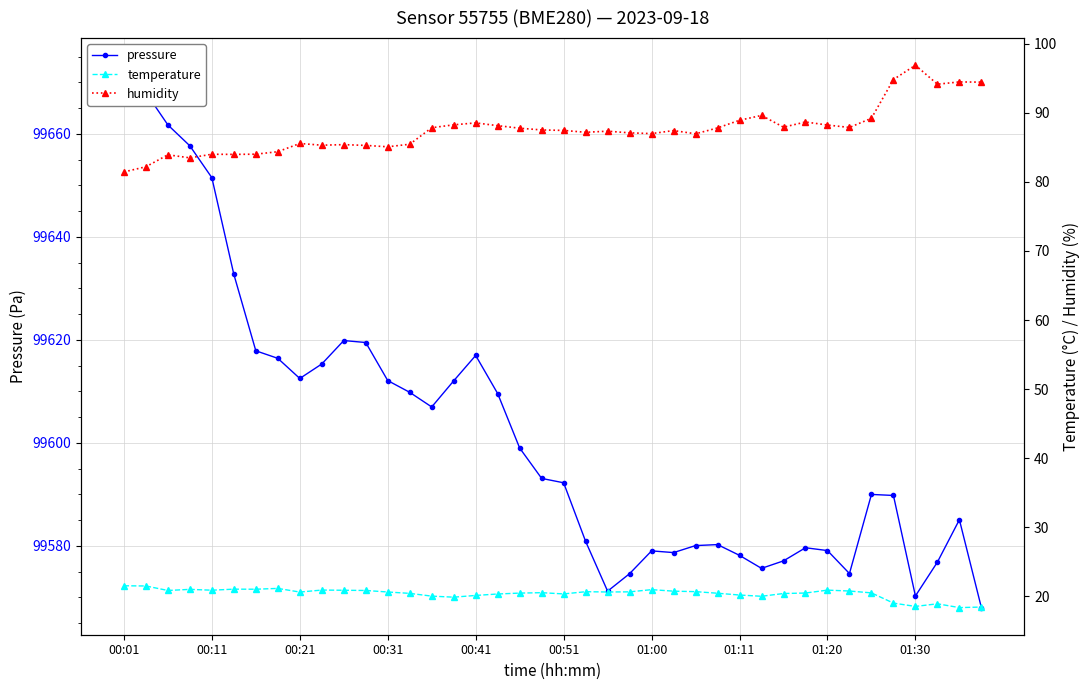

Reading right to left, what are all the values shown in this chart?

pressure: 99568.0	99585.1	99576.9	99570.3	99589.8	99590.0	99574.6	99579.1	99579.6	99577.1	99575.6	99578.2	99580.2	99580.1	99578.7	99579.0	99574.6	99571.2	99580.9	99592.2	99593.1	99599.0	99609.6	99617.0	99612.0	99607.0	99609.8	99612.1	99619.5	99619.9	99615.3	99612.5	99616.4	99617.9	99632.7	99651.5	99657.7	99661.7	99668.0	99673.3
temperature: 18.4	18.4	18.9	18.5	19.0	20.5	20.8	20.9	20.5	20.4	20.0	20.2	20.4	20.7	20.8	21.0	20.6	20.6	20.7	20.4	20.5	20.5	20.3	20.1	19.9	20.0	20.4	20.6	20.9	20.9	20.9	20.6	21.1	21.0	21.0	20.9	21.0	20.9	21.5	21.5
humidity: 94.4	94.5	94.1	96.9	94.8	89.2	87.9	88.2	88.7	87.9	89.6	88.9	87.8	87.0	87.4	87.0	87.1	87.3	87.2	87.5	87.5	87.8	88.1	88.5	88.3	87.8	85.5	85.1	85.3	85.4	85.3	85.6	84.4	84.0	84.0	84.0	83.5	83.9	82.2	81.4